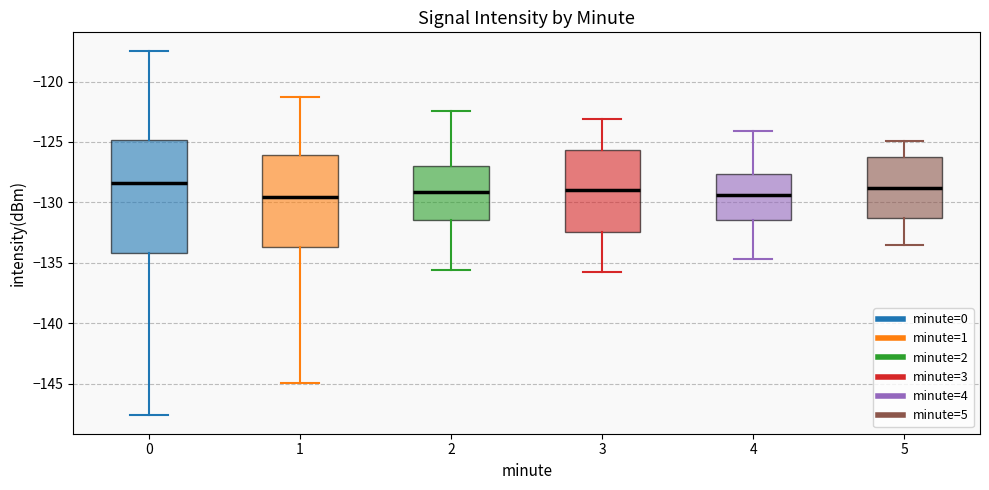

Reading left to right, transcribe this box plot: for each box, give where its median line is, the range the box spans, and where its two whiskers end, as read against the y-axis. The values are not printed on the chart, so give them approximately, as read against the axis.

0: median -128.5, box -134.0 to -125.0, whiskers -147.5 to -117.5
1: median -129.5, box -133.5 to -126.0, whiskers -145.0 to -121.0
2: median -129.0, box -131.5 to -127.0, whiskers -135.5 to -122.5
3: median -129.0, box -132.5 to -125.5, whiskers -136.0 to -123.0
4: median -129.5, box -131.5 to -127.5, whiskers -134.5 to -124.0
5: median -129.0, box -131.5 to -126.0, whiskers -133.5 to -125.0